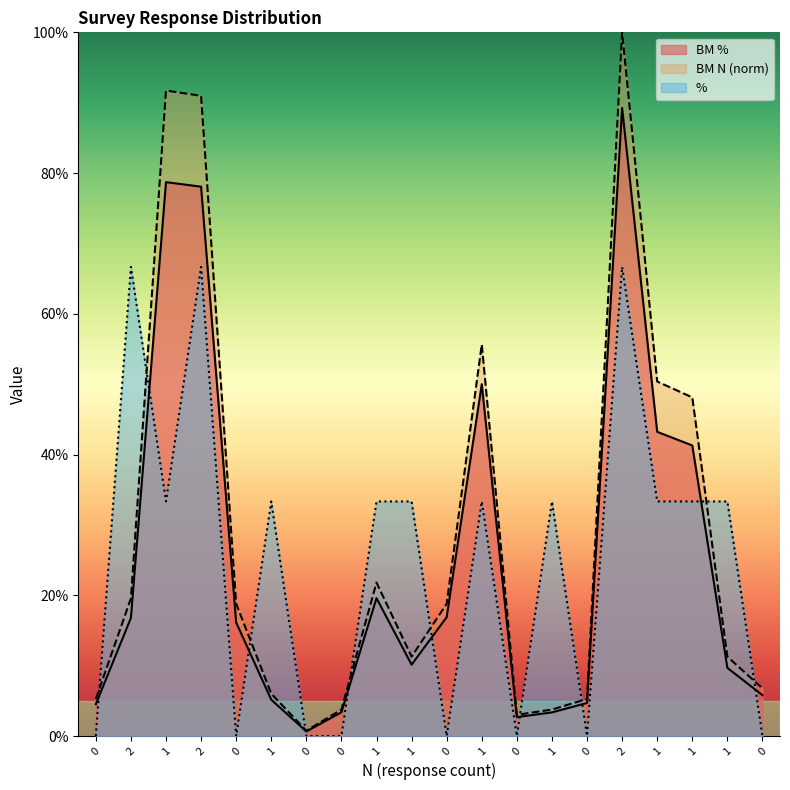

Does the chart have visible grid lines?

No